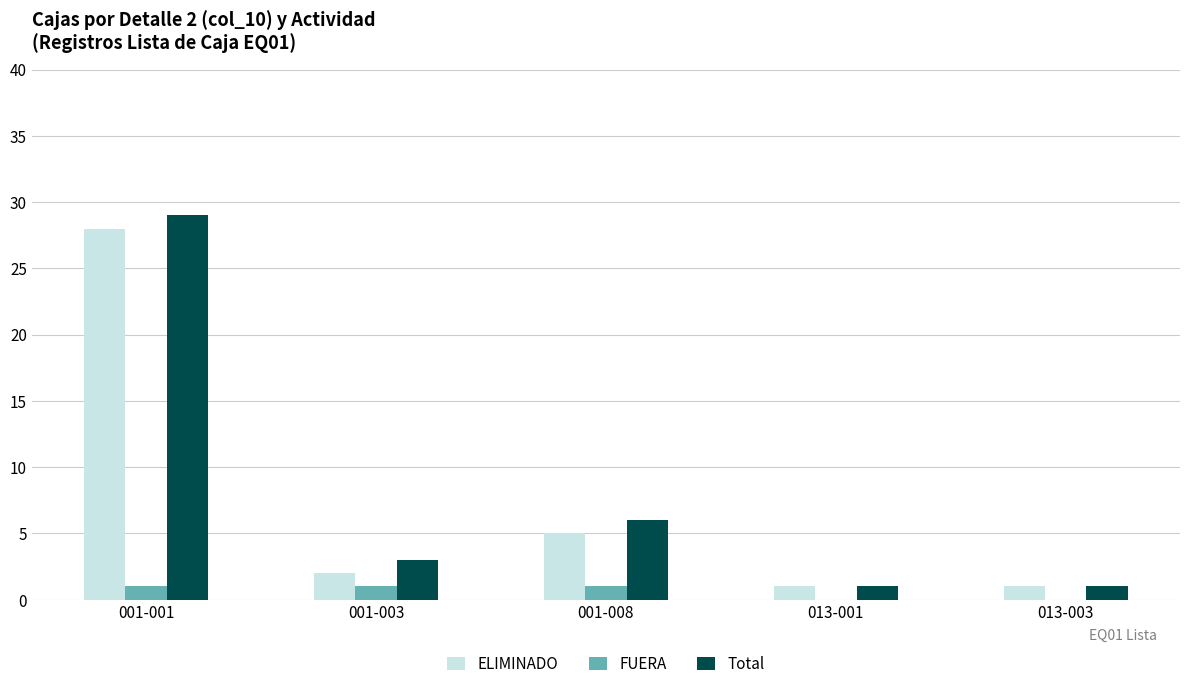

Does the chart contain stacked bars?

No